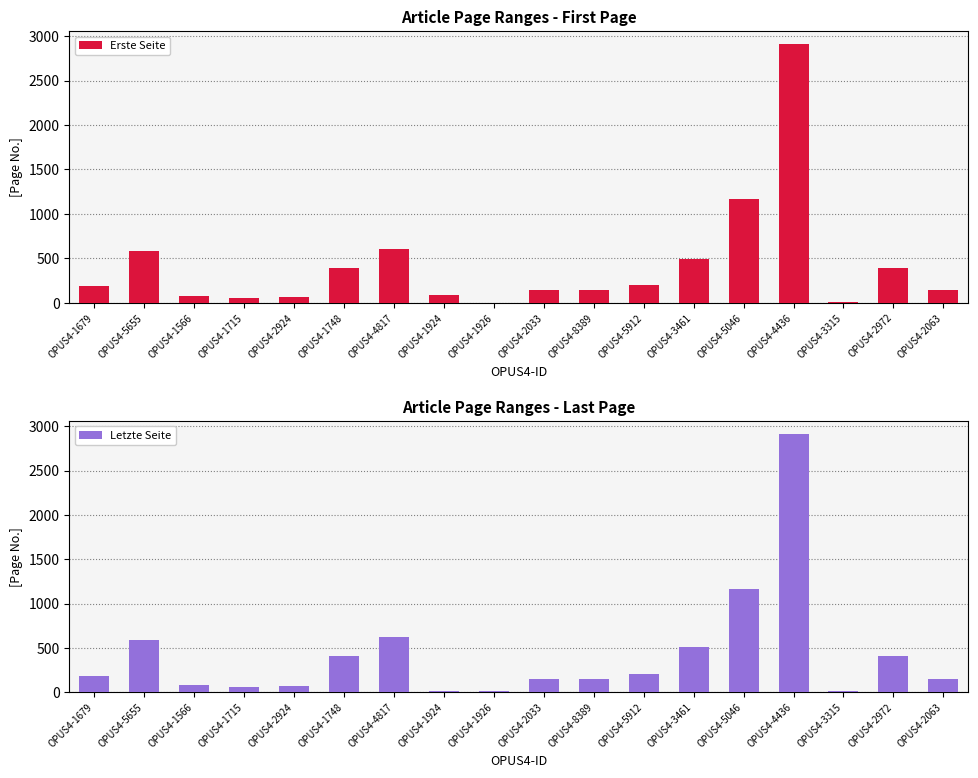

At which category is the sum across all series the highest?

OPUS4-4436